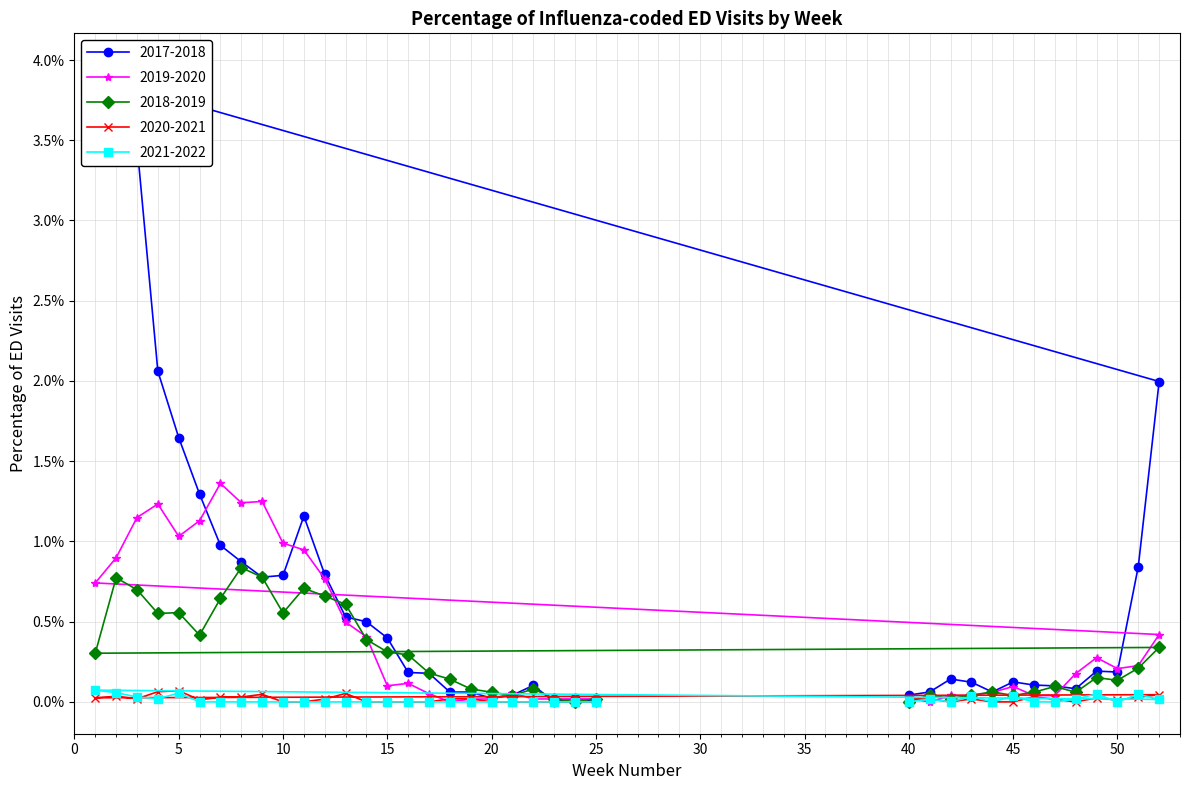

How many series are shown in this chart?

5